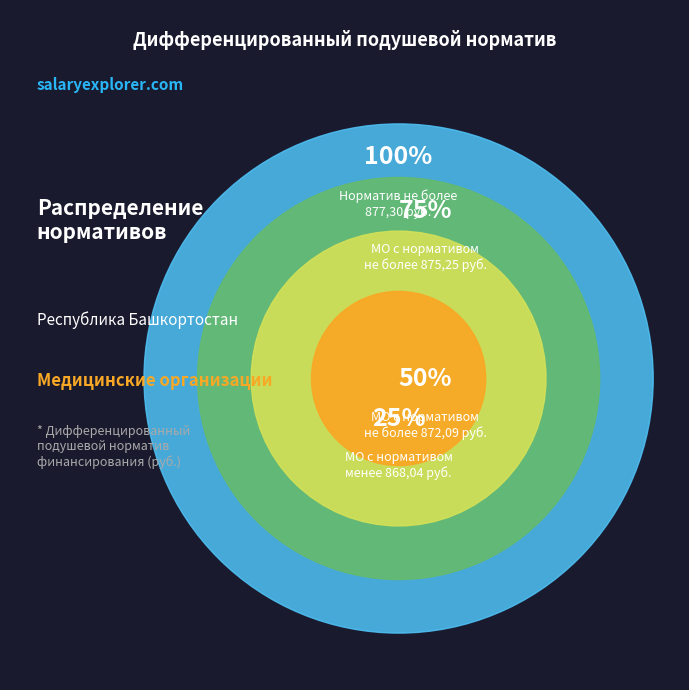

The ГБУЗ РБ Давлекановская ЦРБ slice represents 16% of the pie. True or false?

False